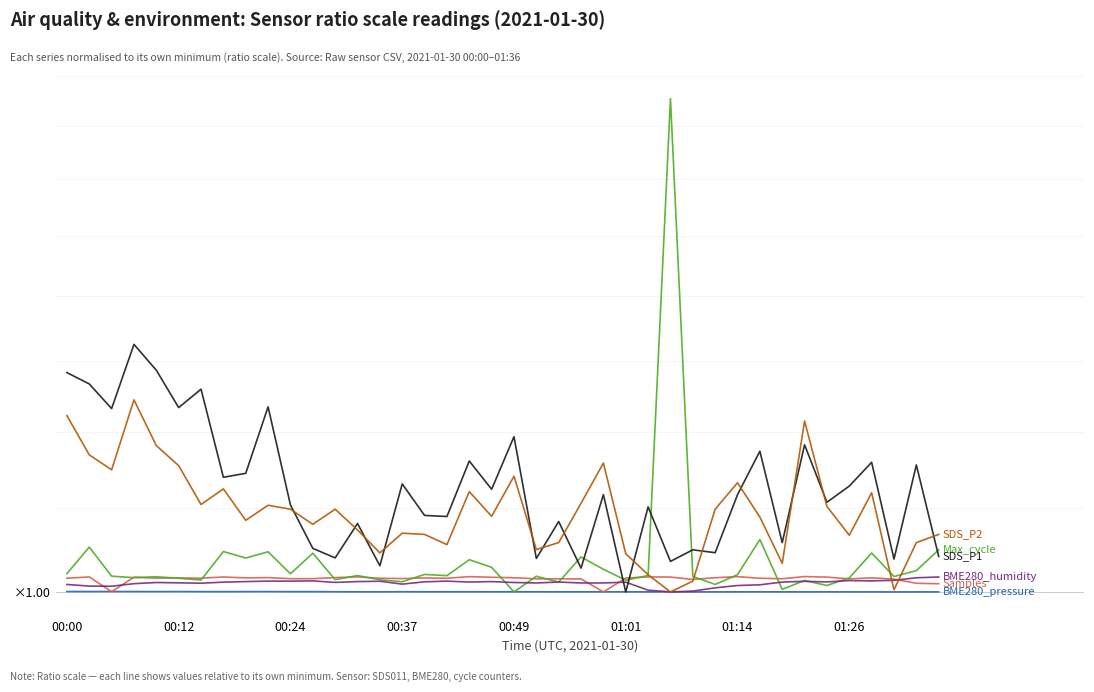

Where is SDS_P1 nearest to the value 1?

01:01